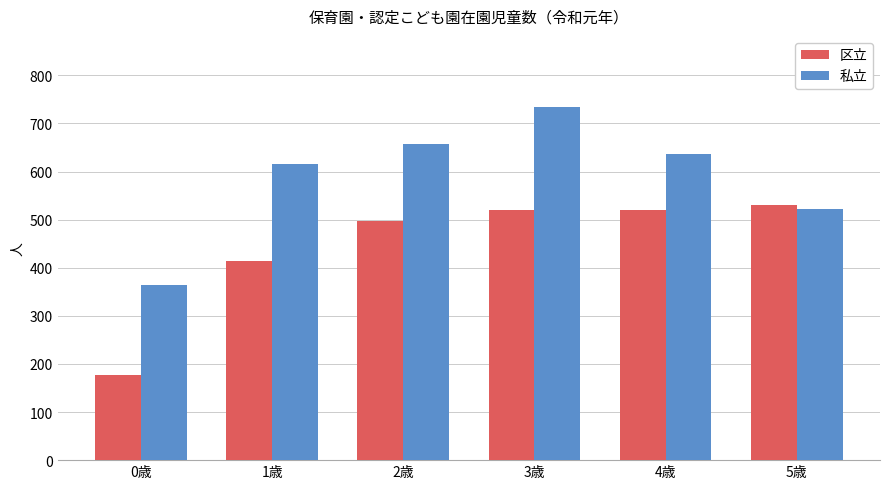

List the series in order of their overall mean, highest first.

私立, 区立